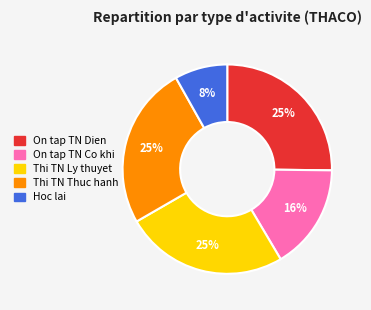

Is there any slice that represents more than half of the pie?

No